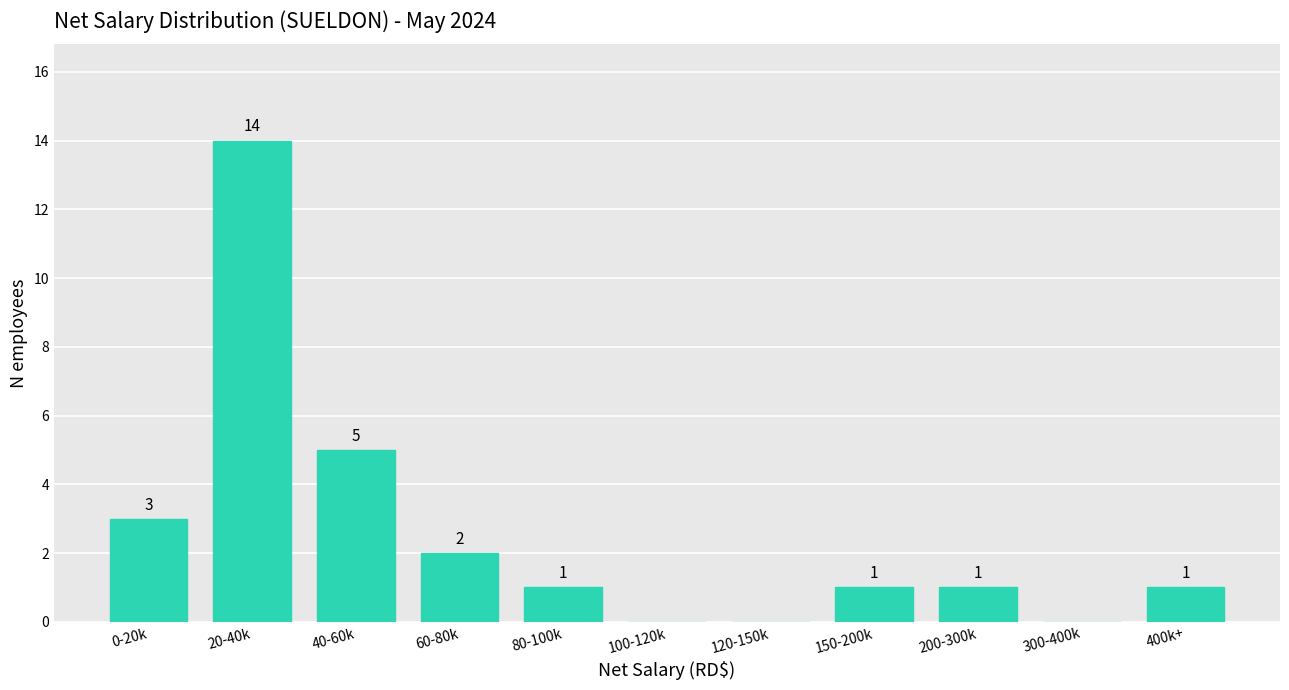

Reading left to right, what are all the values shown in this chart?

0-20k=3	20-40k=14	40-60k=5	60-80k=2	80-100k=1	100-120k=0	120-150k=0	150-200k=1	200-300k=1	300-400k=0	400k+=1